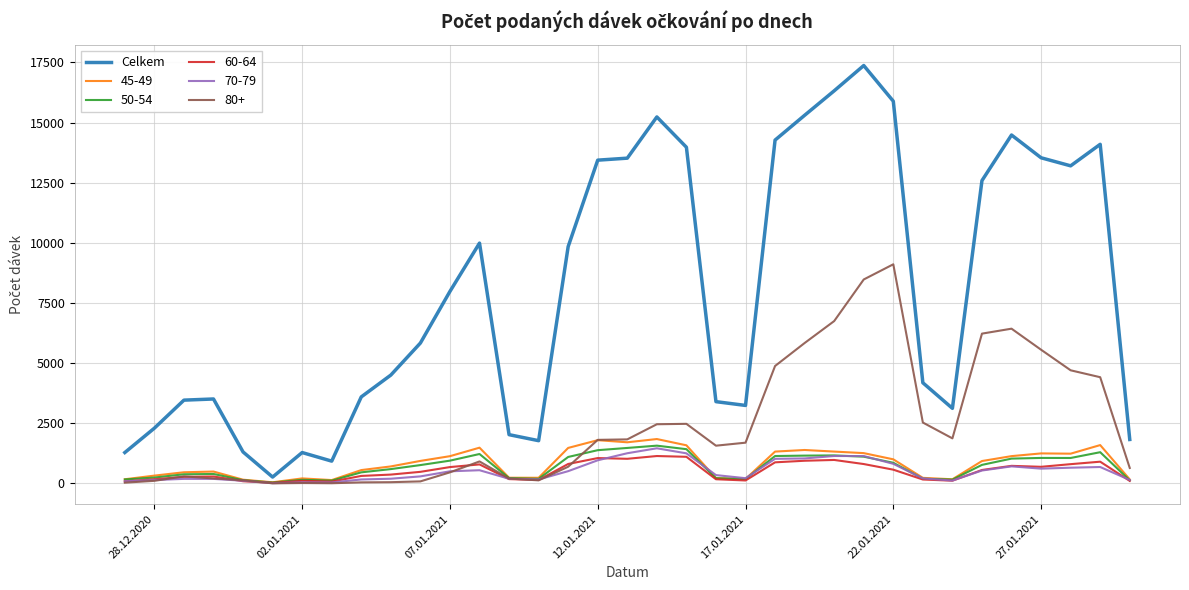

Which series has the largest range (max minus min)?

Celkem